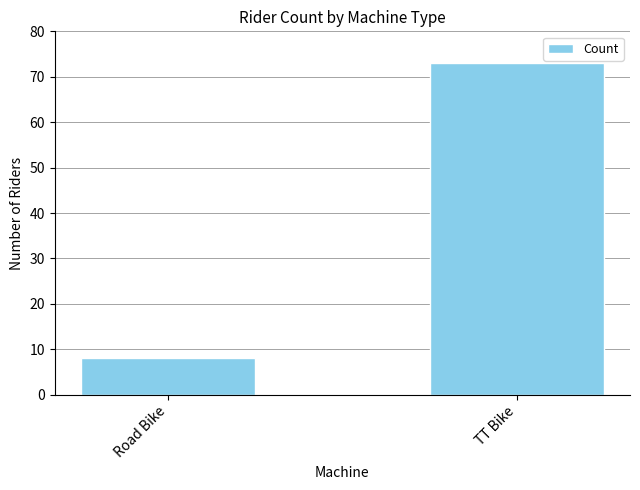

Rank the categories by value from highest to lowest.

TT Bike, Road Bike